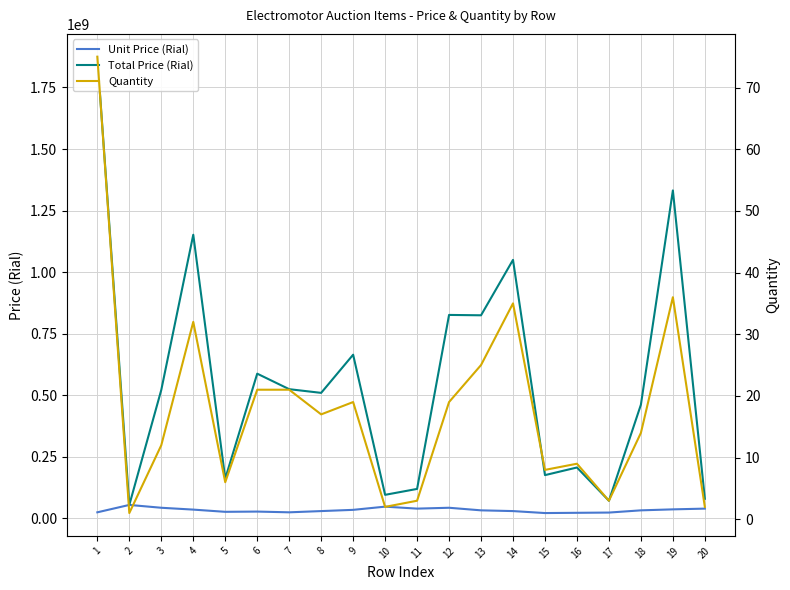

How many values in the Total Price (Rial) series are below 522000000?

10